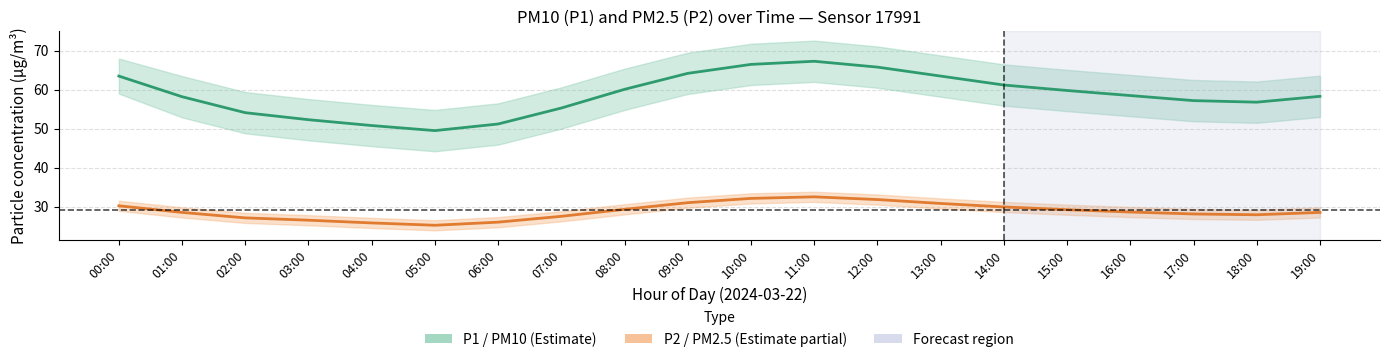

What is the label of the 14th point from the left?

13:00